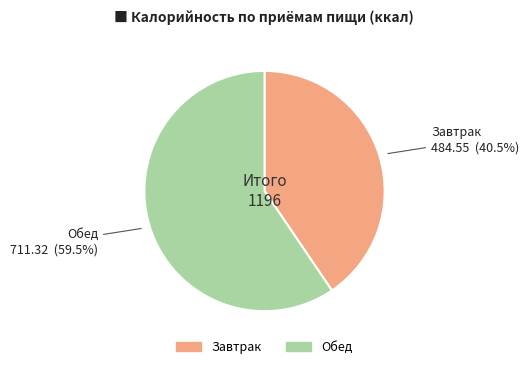

Which slice is the largest?

Обед